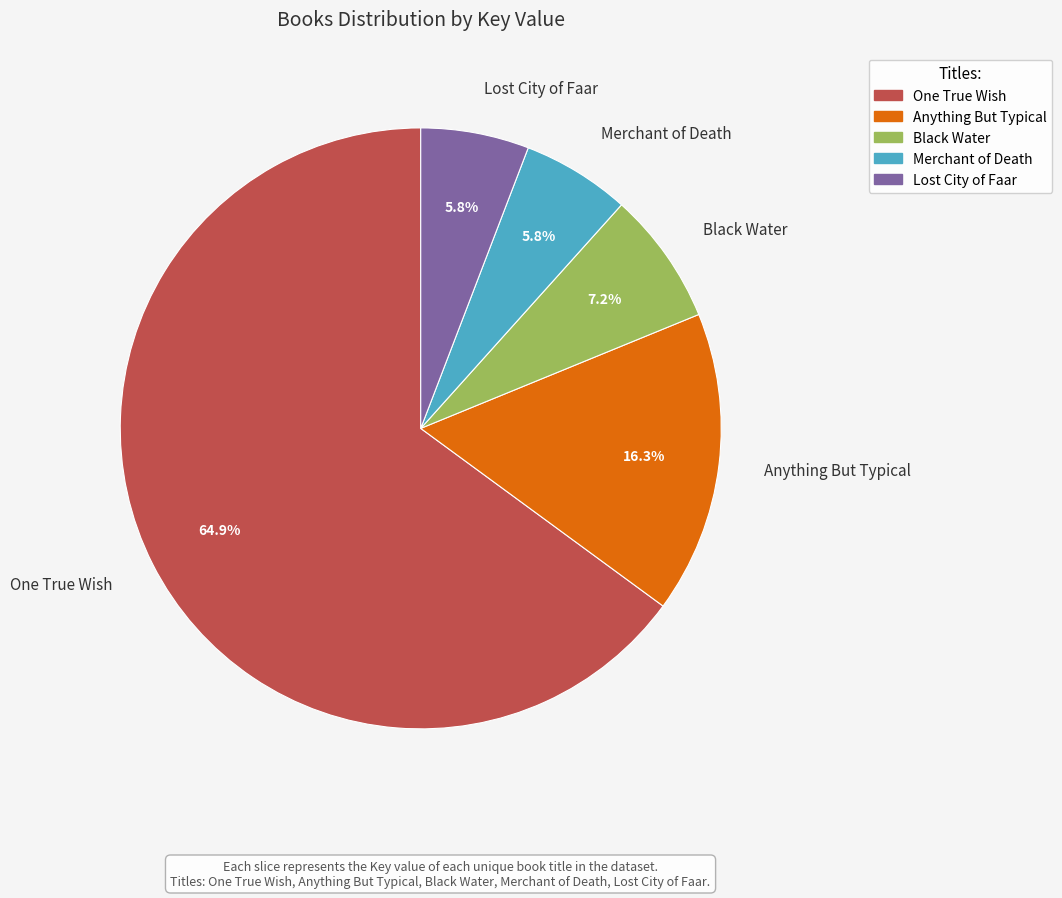

What is the largest slice in the pie chart?

One True Wish